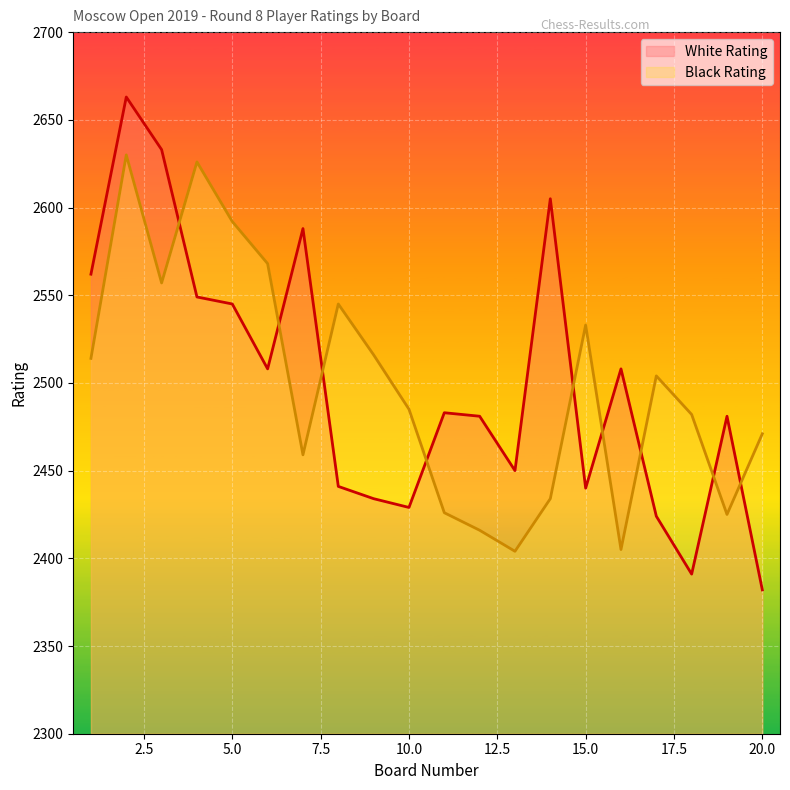

At which label does Black Rating reach its peak?

2